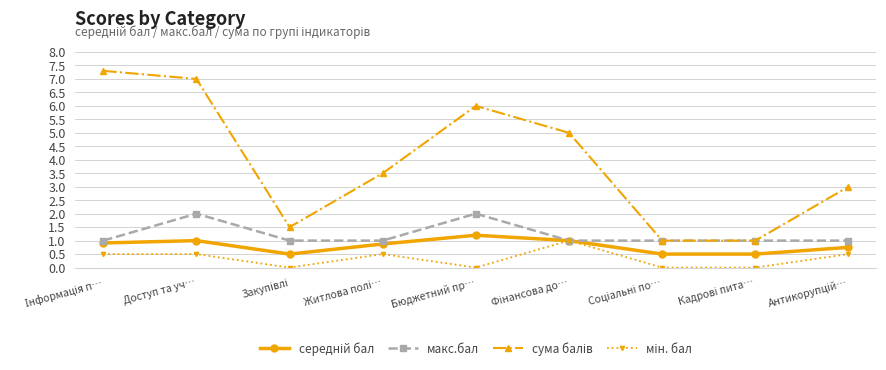

What is the label of the 5th point from the left?

Бюджетний пр…